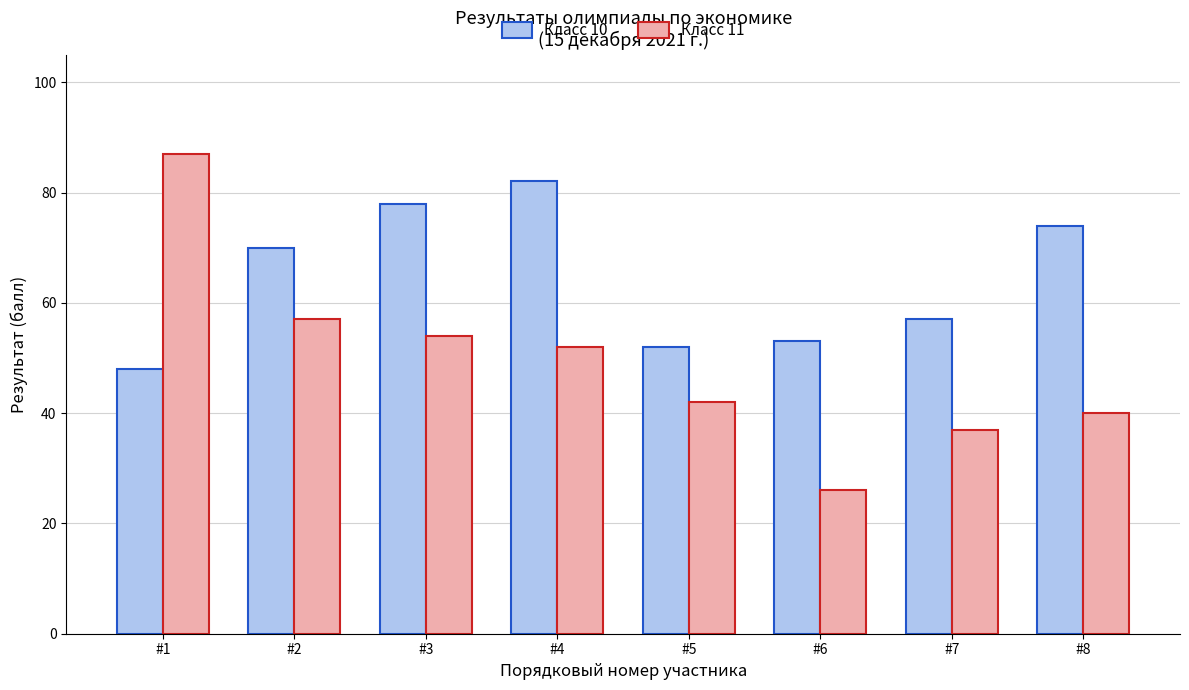

Rank the series by their maximum value, from lowest to highest.

Класс 10, Класс 11